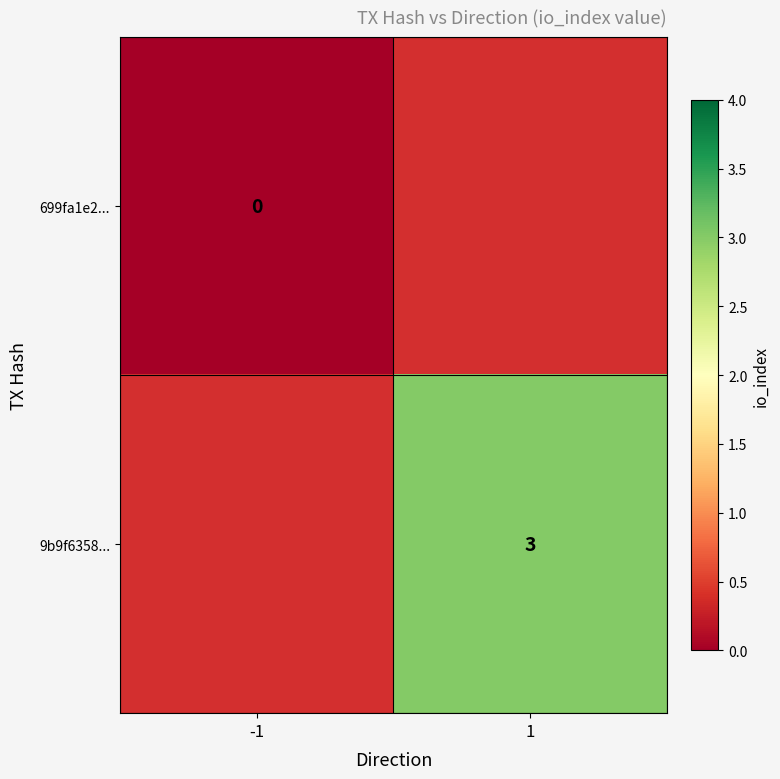

True or false: 9b9f6358... has a value of 3 at 1.

True